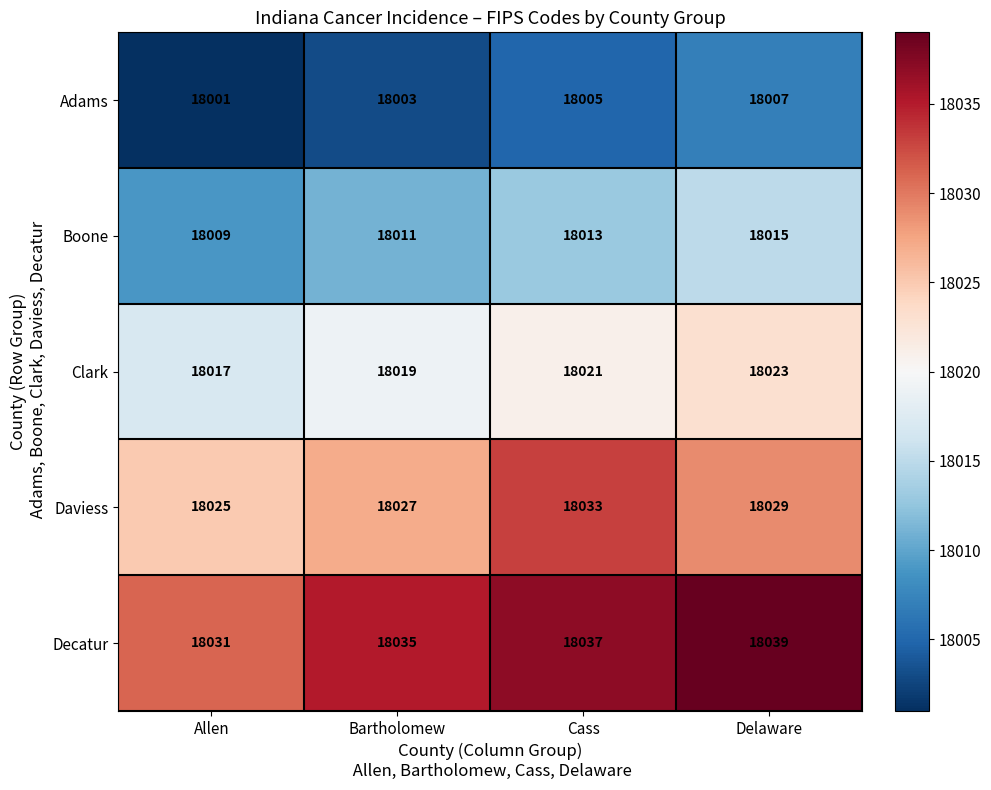

Rank the series by their maximum value, from highest to lowest.

Decatur, Daviess, Clark, Boone, Adams